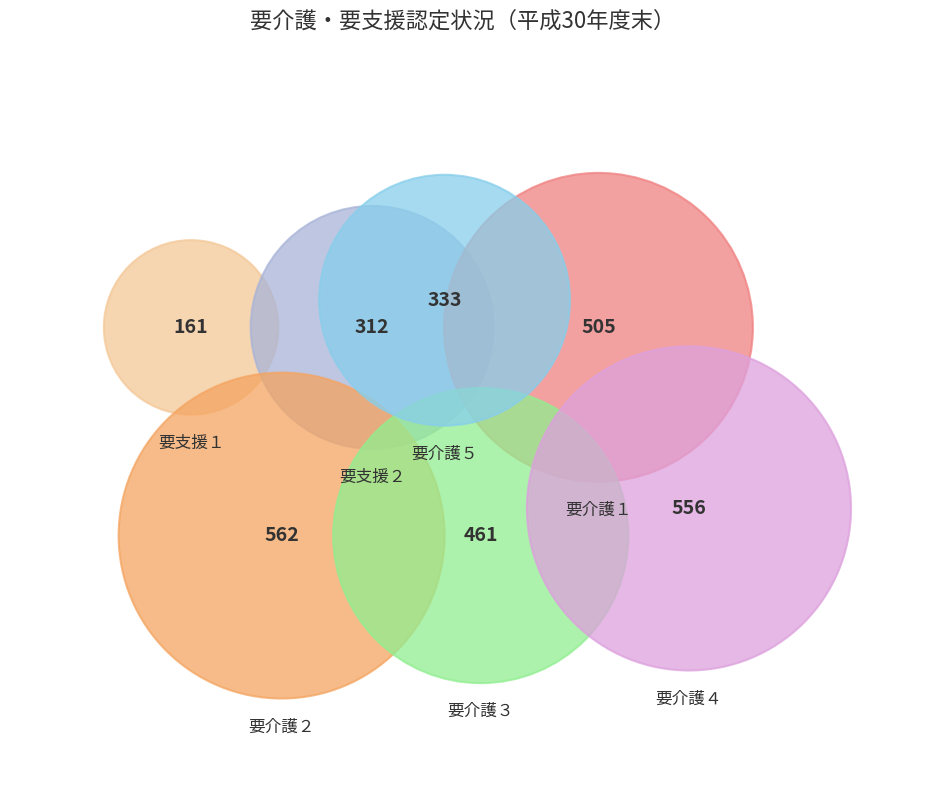

What is the change in value from 要支援１ to 要支援２?

+151